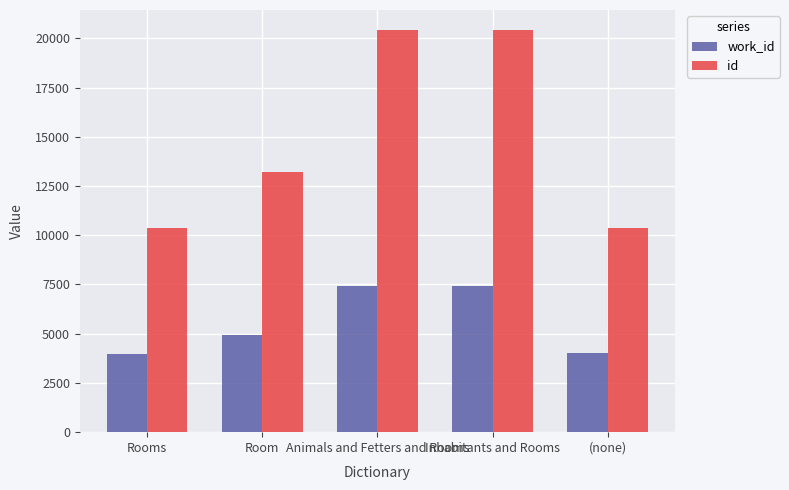

How many series are shown in this chart?

2